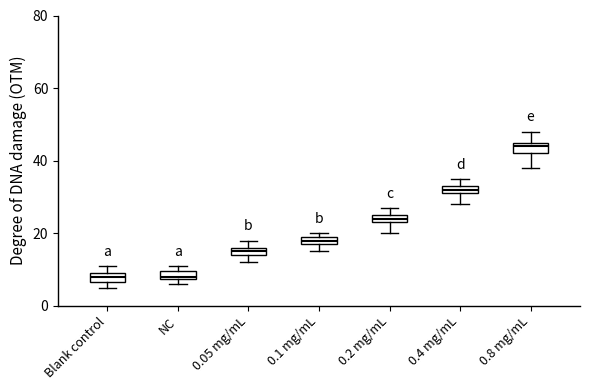

Which box's median line is the highest?

0.8 mg/mL